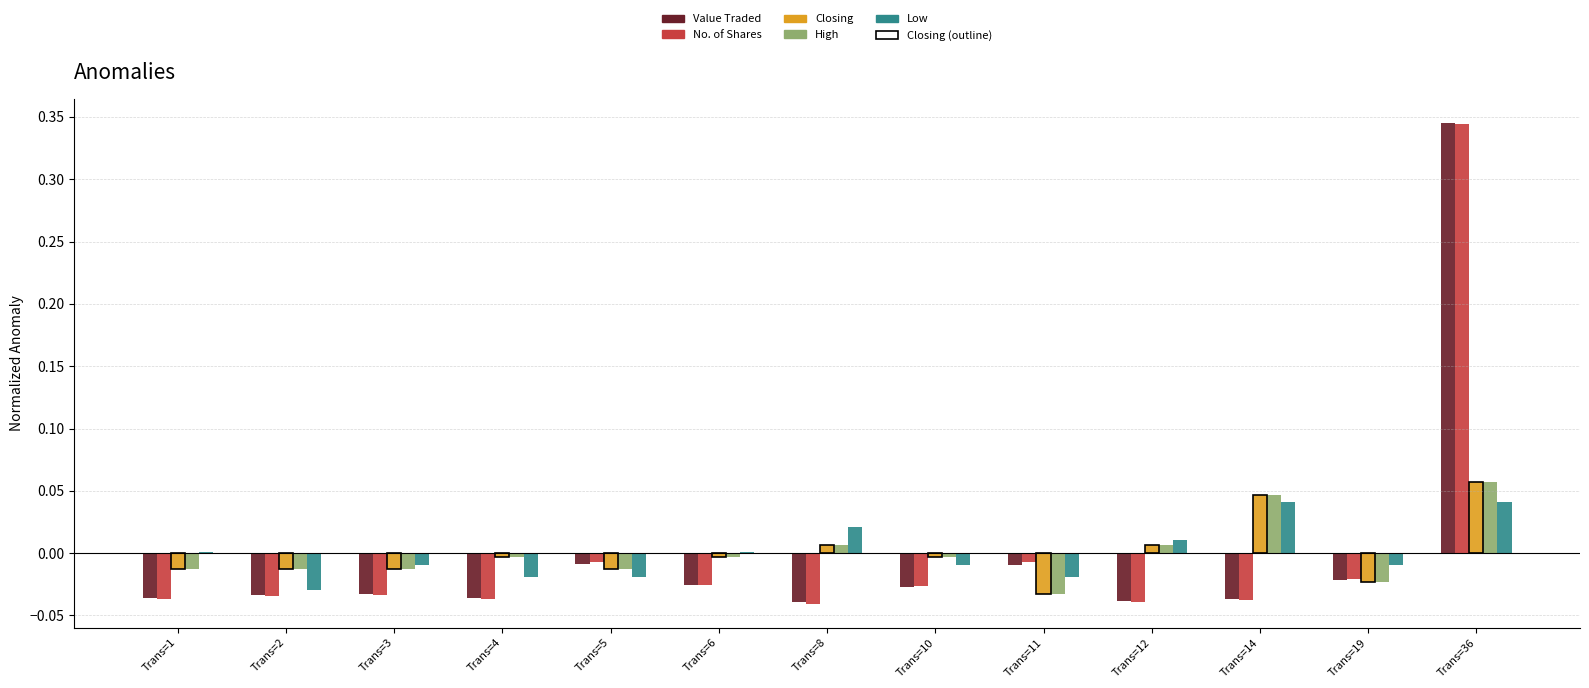

Is the value of High at Trans=12 greater than the value of Closing at Trans=2?

Yes